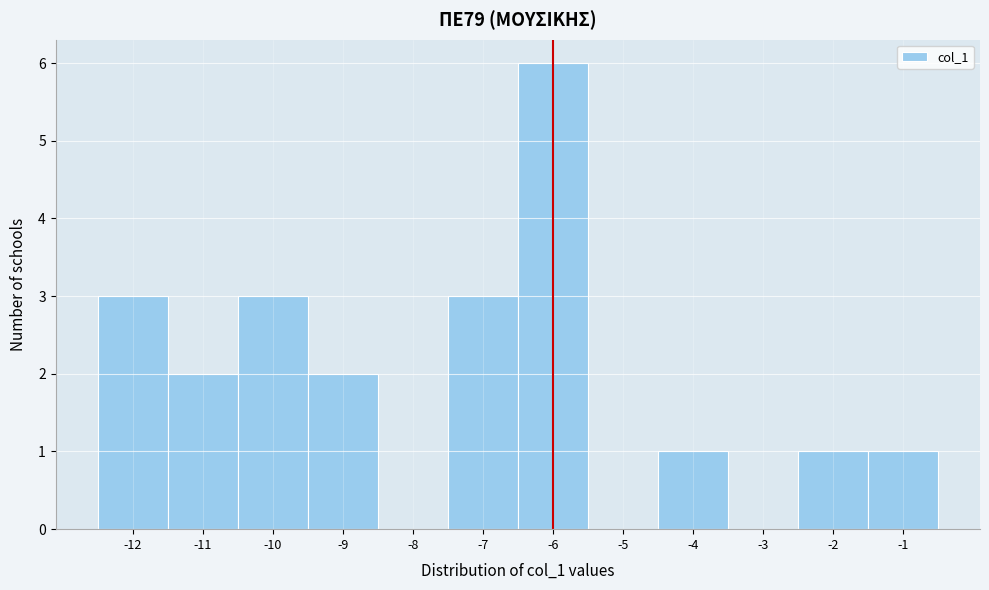

Reading left to right, list every bar in this chart as the range it spans on the x-axis followed by its height. The values are not printed on the chart, so give them approximately, as read against the axis.

-12.5 to -11.5: 3
-11.5 to -10.5: 2
-10.5 to -9.5: 3
-9.5 to -8.5: 2
-8.5 to -7.5: 0
-7.5 to -6.5: 3
-6.5 to -5.5: 6
-5.5 to -4.5: 0
-4.5 to -3.5: 1
-3.5 to -2.5: 0
-2.5 to -1.5: 1
-1.5 to -0.5: 1